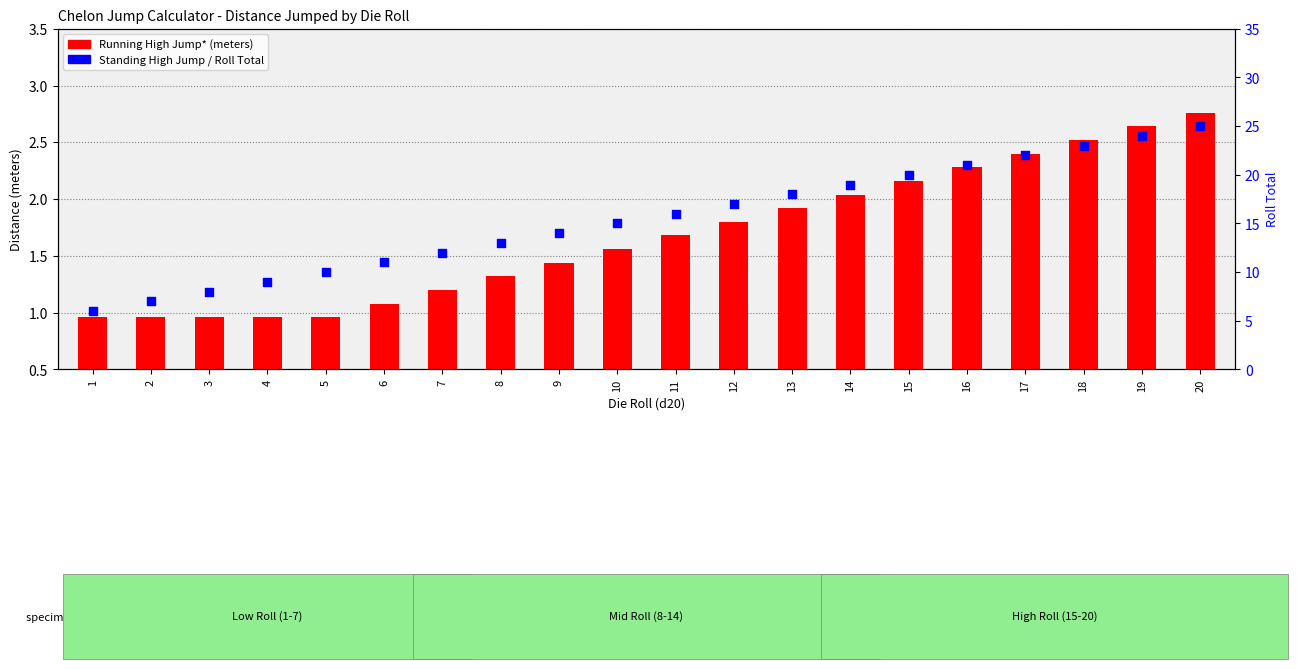

At how many categories does at least one series exceed 10?

15